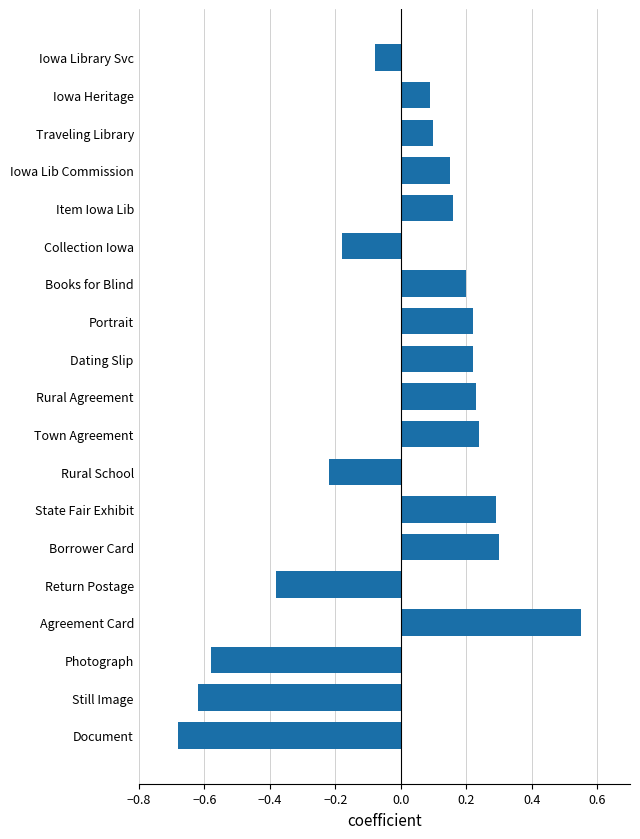

True or false: the data shows 0.1 at Iowa Lib Commission.

True